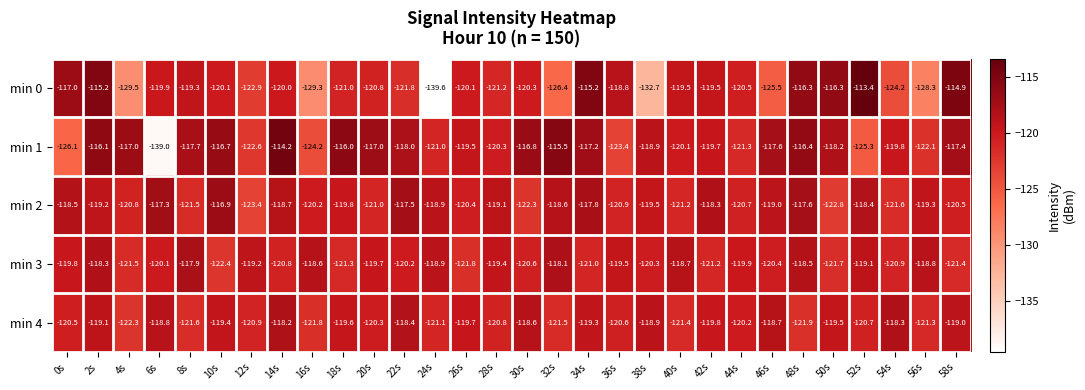

What is the greatest value displayed?

-113.4